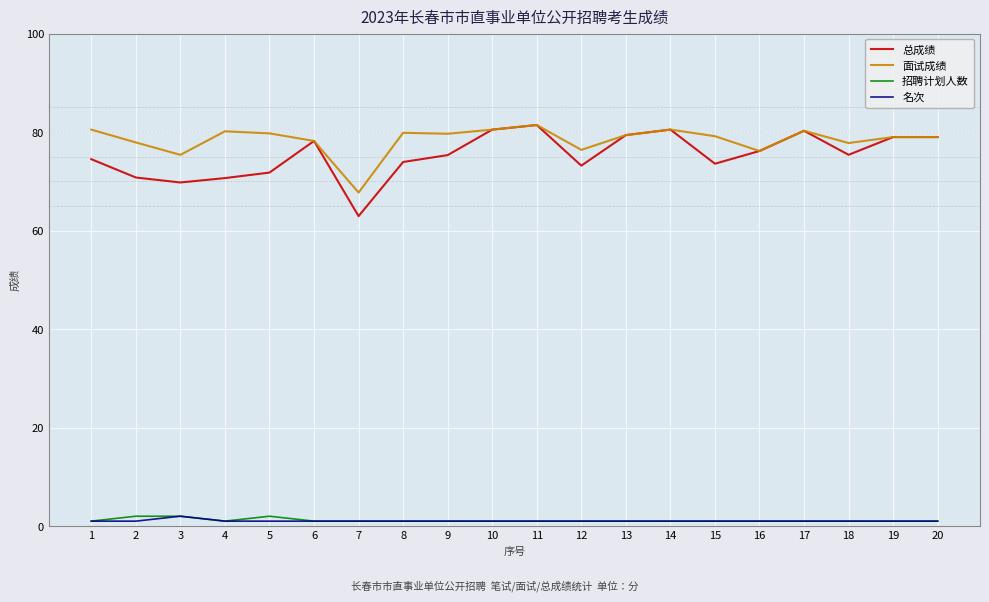

True or false: 名次 has more than 0 points higher than both neighbors.

True